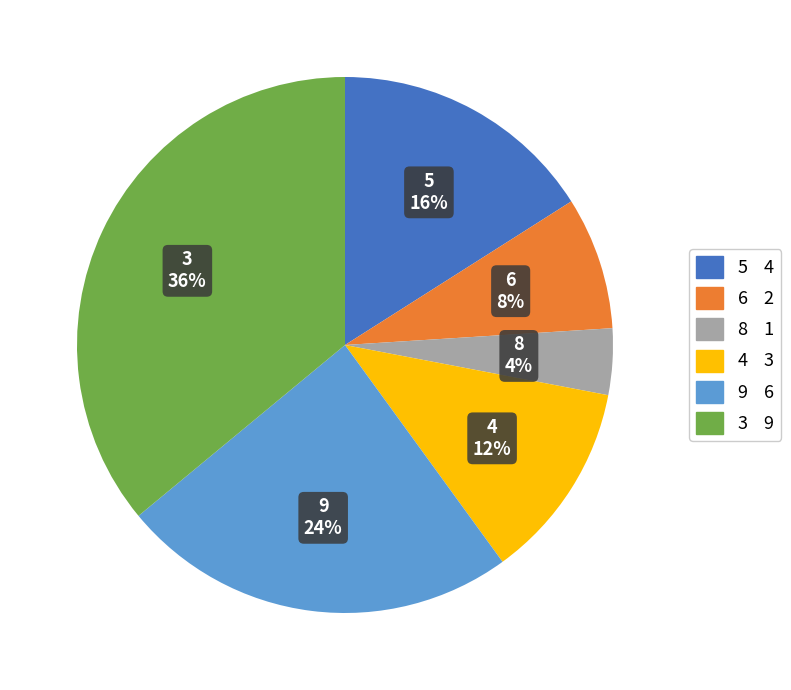

True or false: 6 accounts for 8% of the total.

True